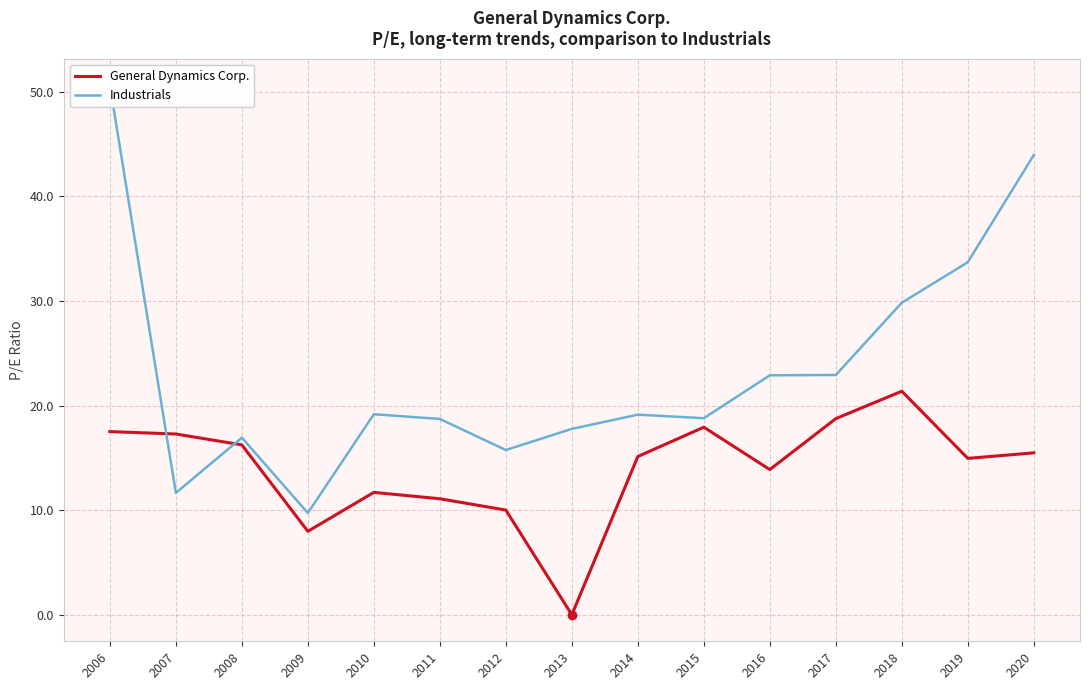

In General Dynamics Corp., how many points are lower than both neighbors (excluding endpoints)?

4